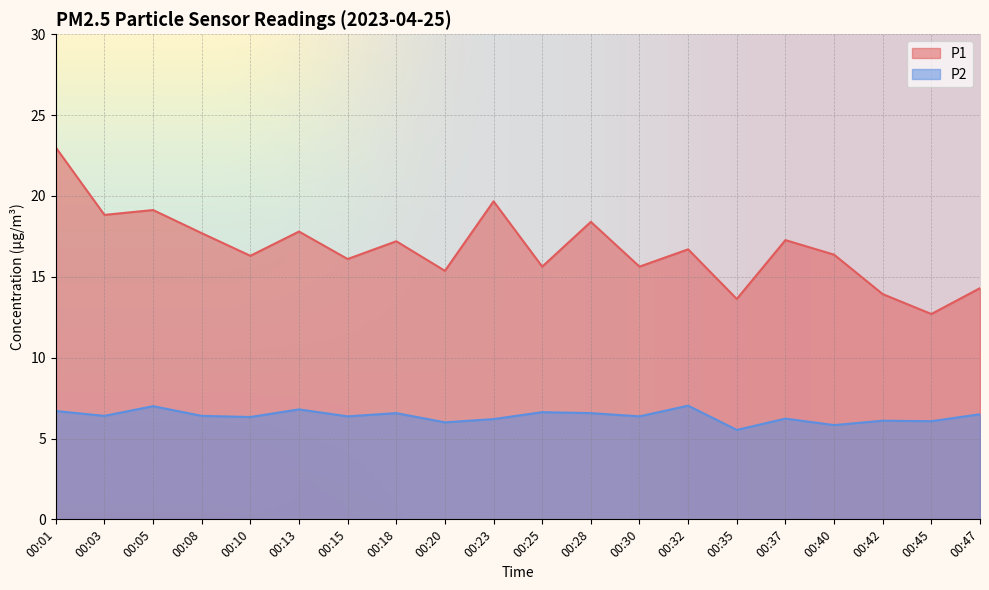

At which category does P1 reach its first local valley?

00:03